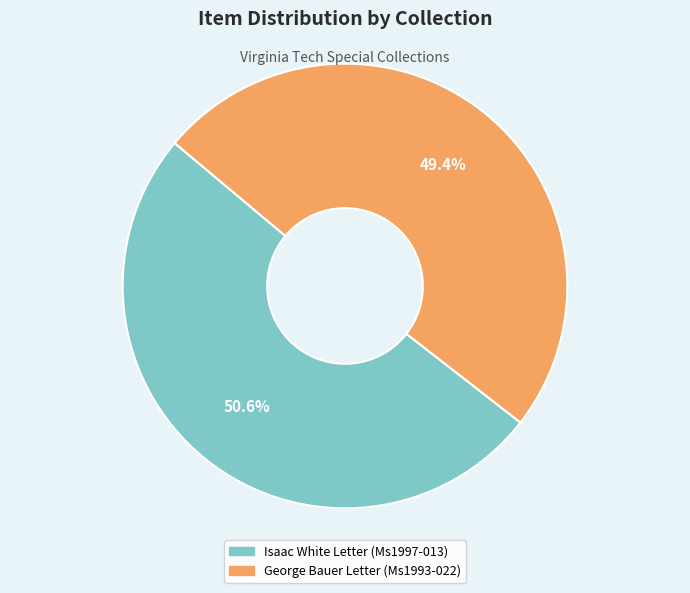

To the nearest percent, what is the combined percentage of George Bauer Letter (Ms1993-022) and Isaac White Letter (Ms1997-013)?

100%